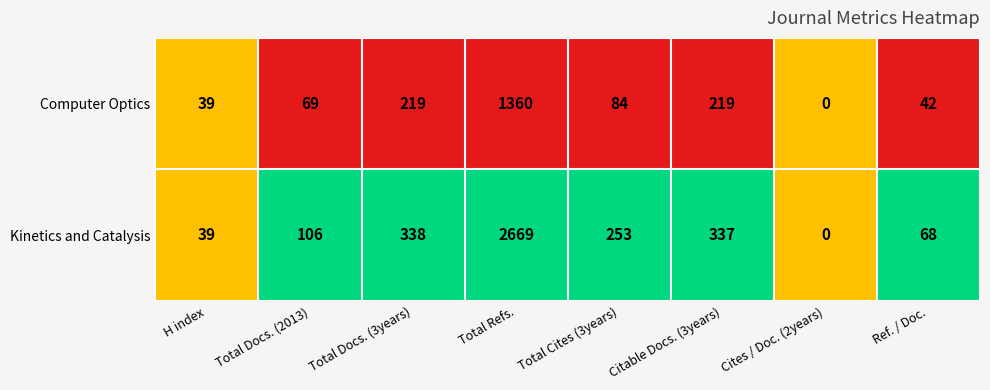

Rank the series by their average value, from lowest to highest.

Computer Optics, Kinetics and Catalysis